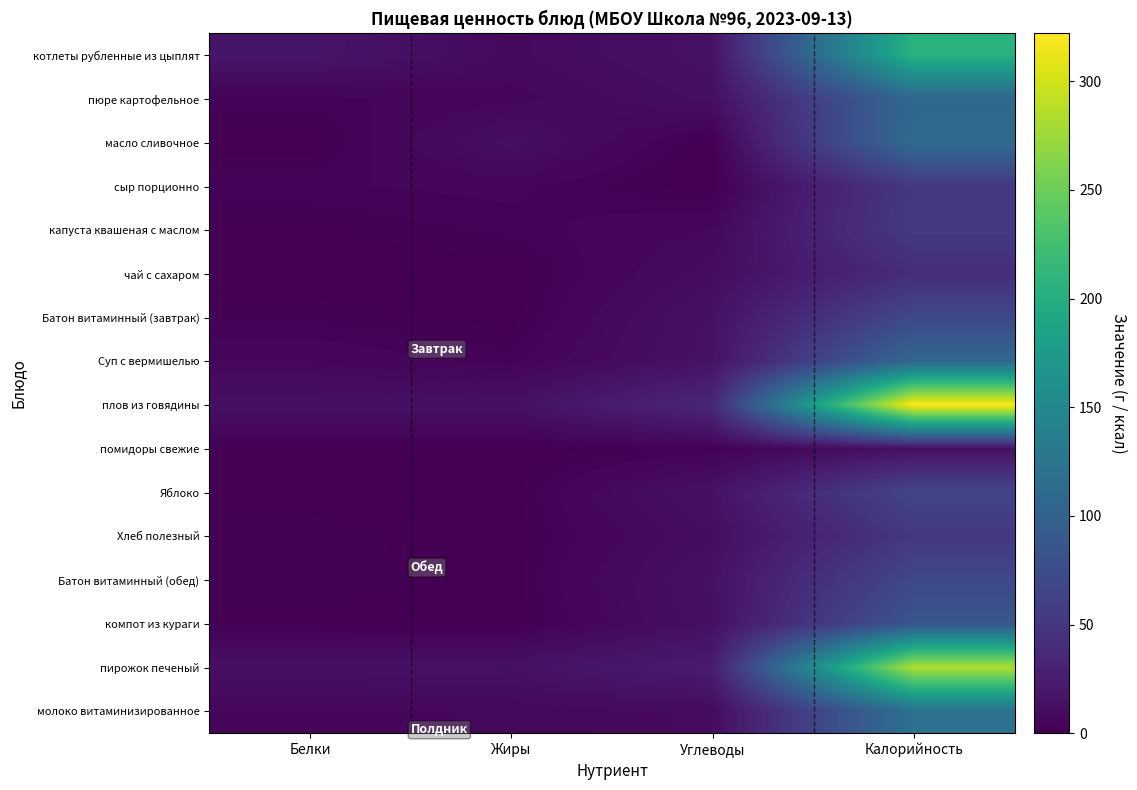

Between Жиры and Углеводы, which series saw the biggest shift?

плов из говядины